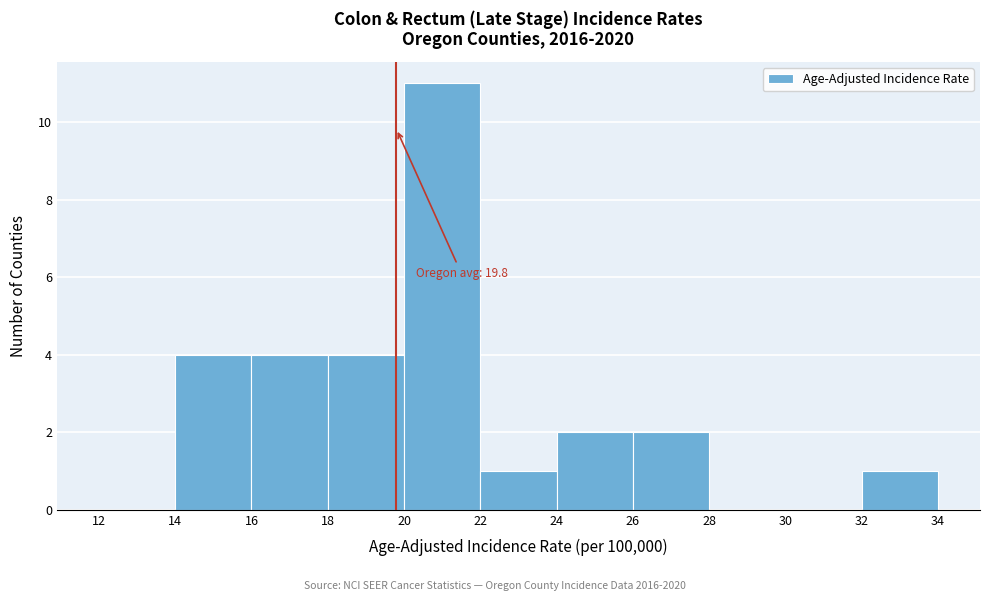

Over which range of the x-axis is the bar tallest?

20 to 22